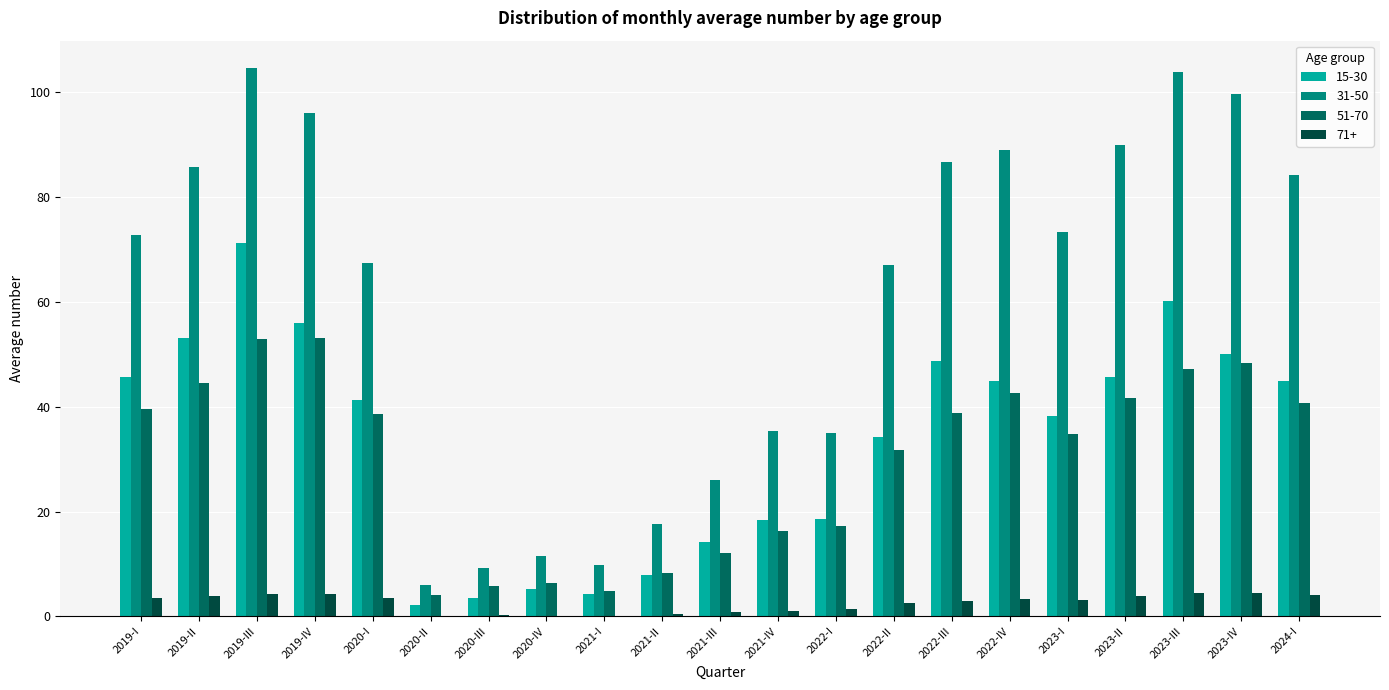

What is the spread (max minus min) of values at 2020-I?

63.8